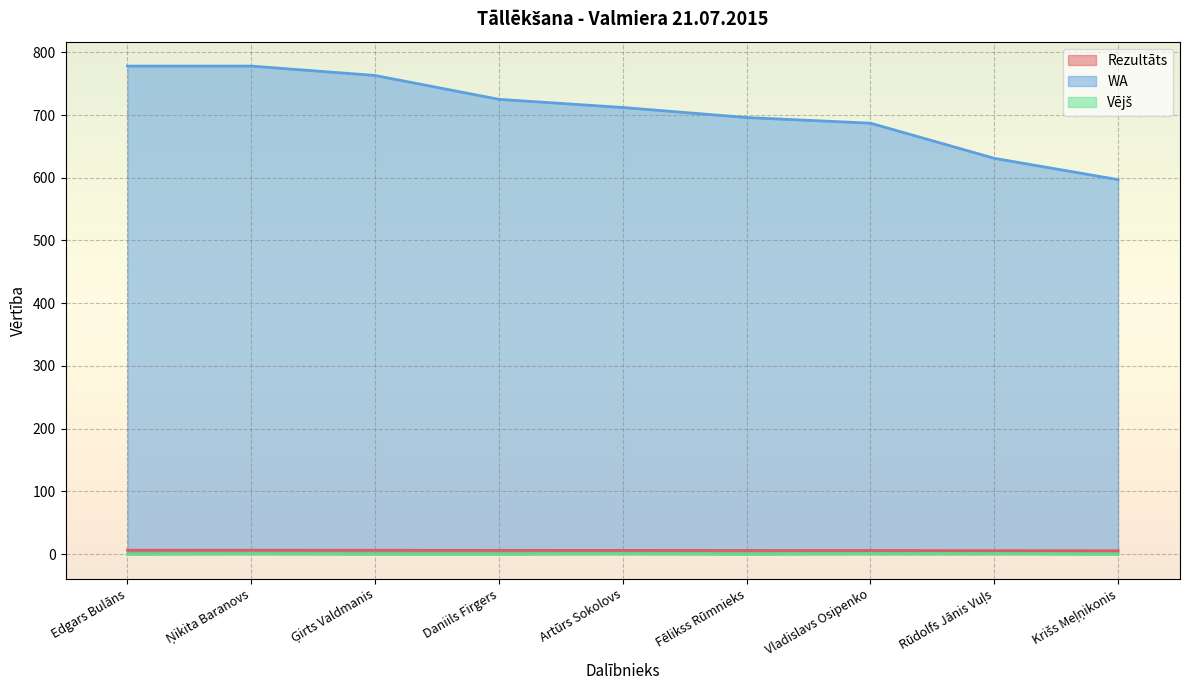

How many categories are shown in the chart?

9